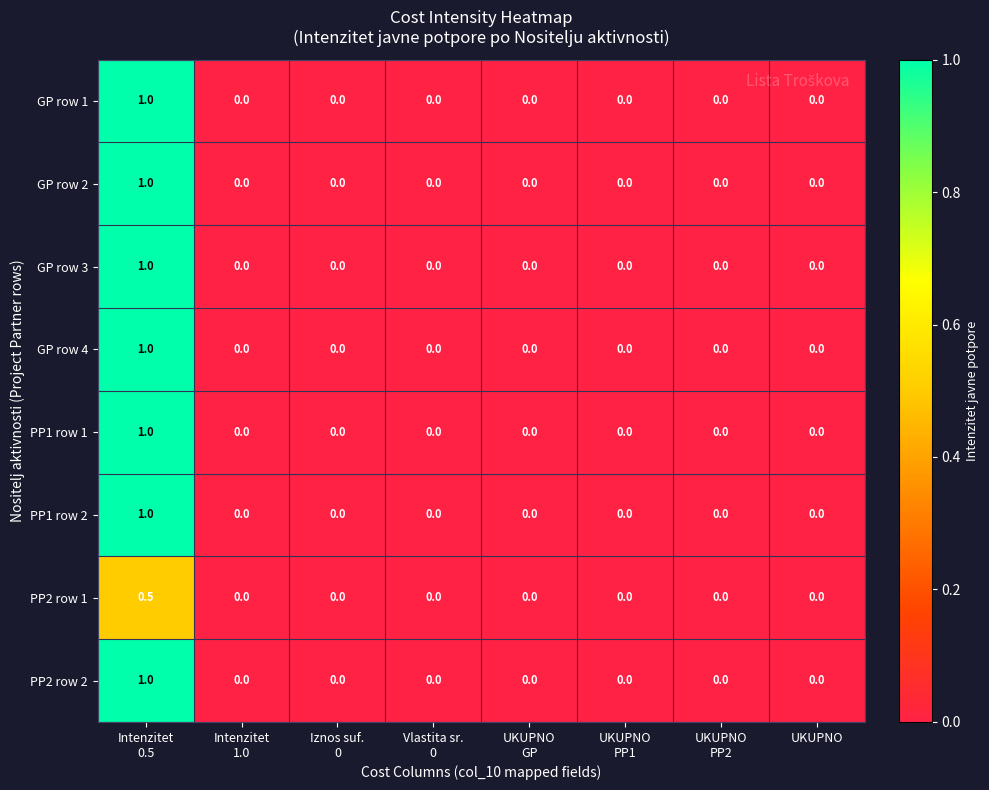

What is the maximum value shown in the chart?

1.0